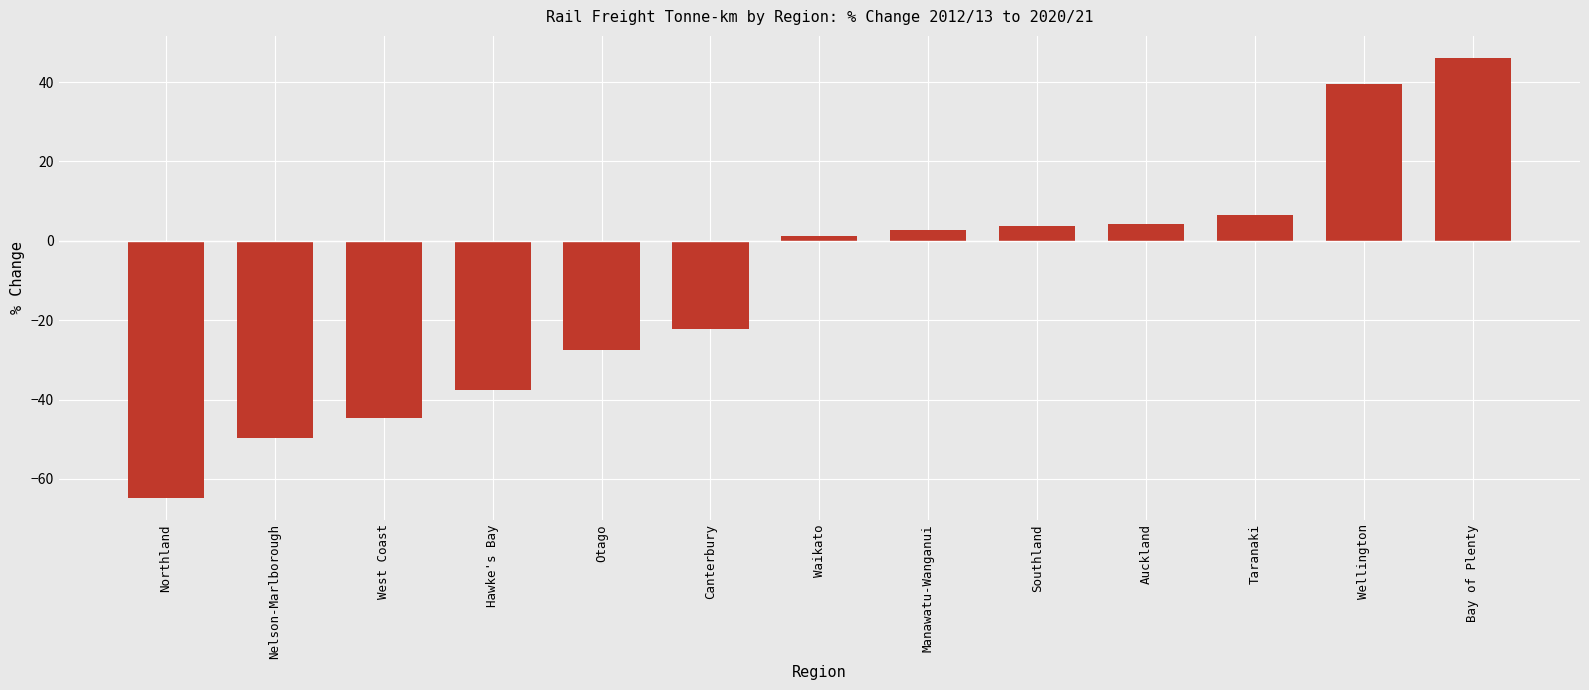

What is the value of the 3rd bar from the left?

-44.6